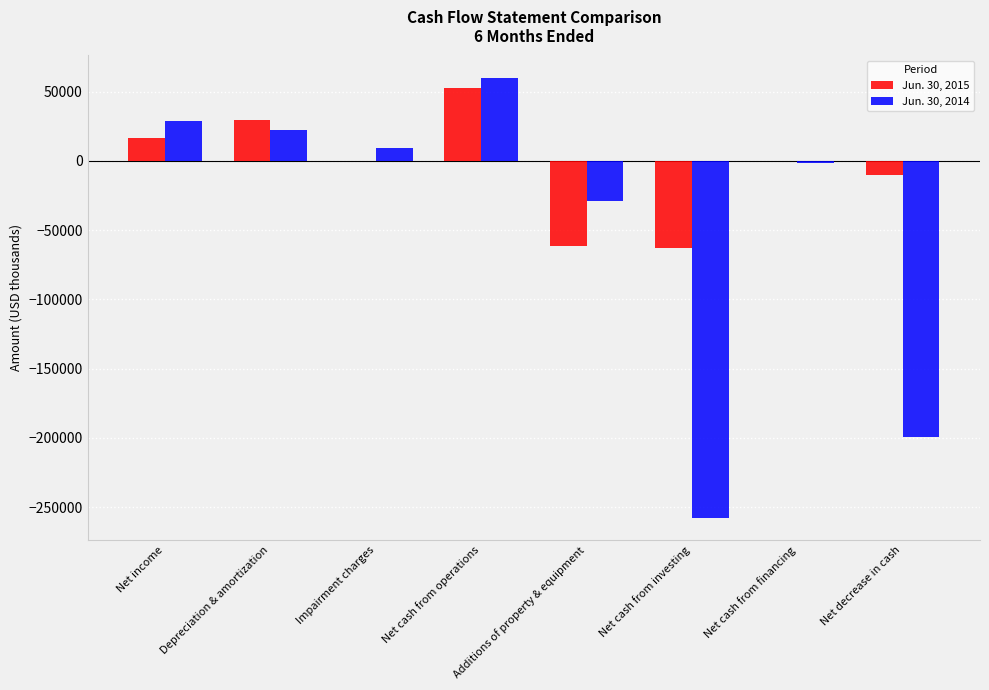

Is it true that Jun. 30, 2014 equals 78573 at Net cash from operations?

False